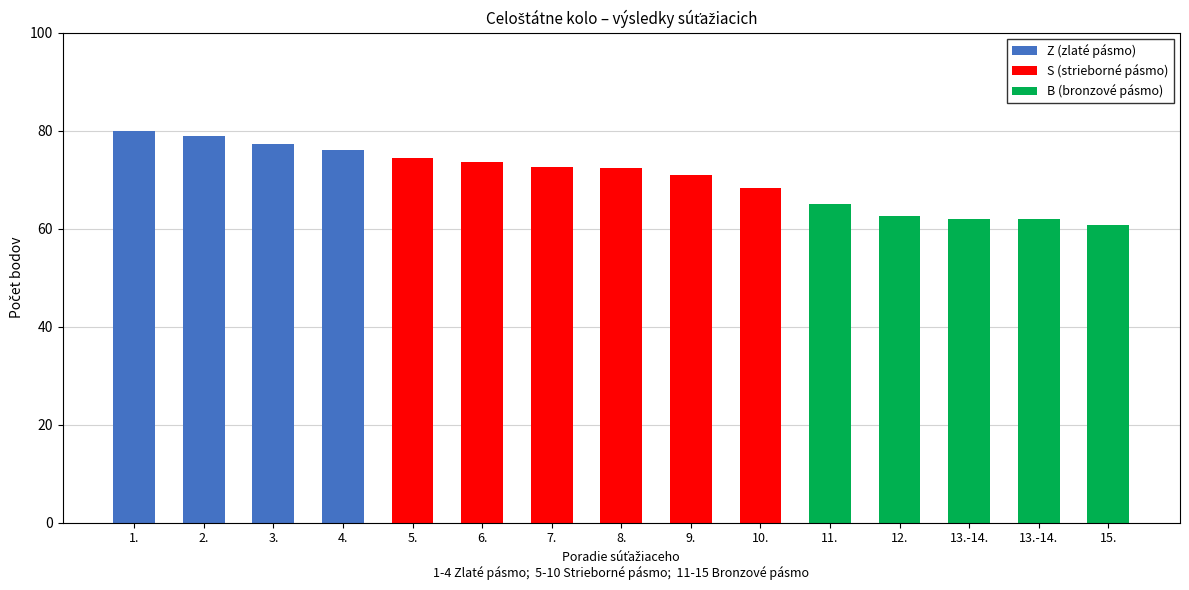

Which has a higher value, 10. or 15.?

10.